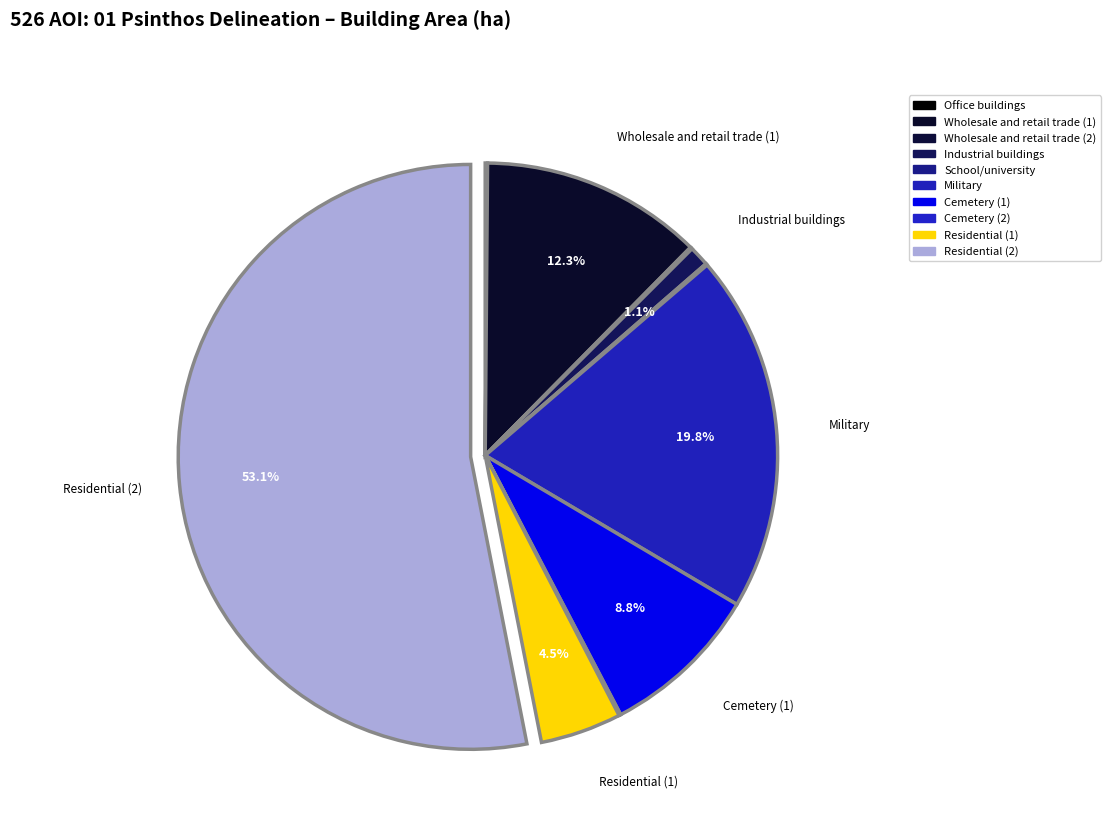

Does any single category account for the majority?

Yes